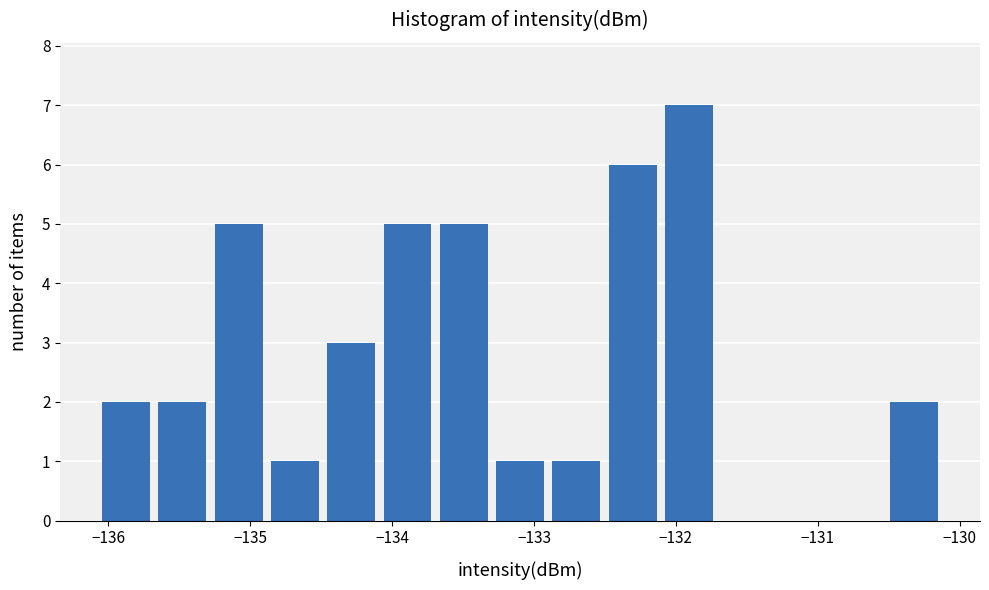

Read against the x-axis, roughly where is the centre of the tallest bar?

-131.9